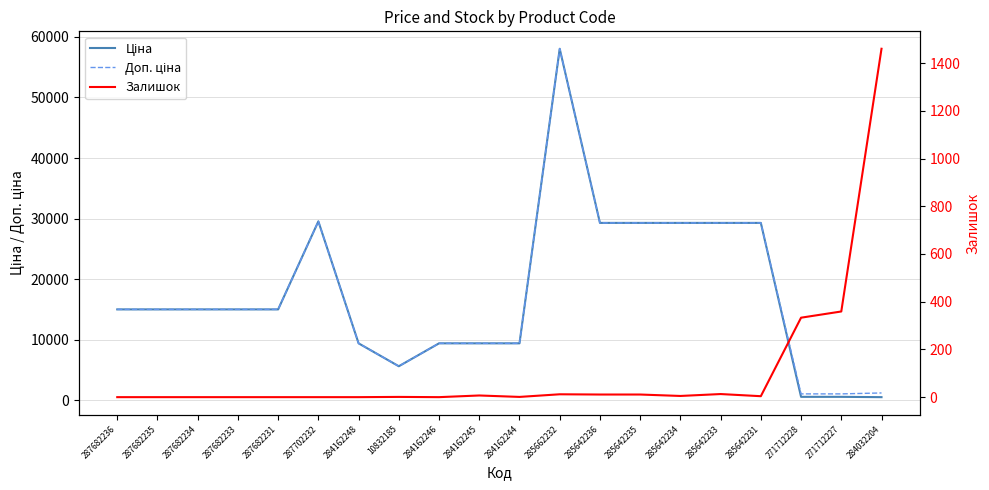

What are all the series names shown in the legend?

Ціна, Доп. ціна, Залишок